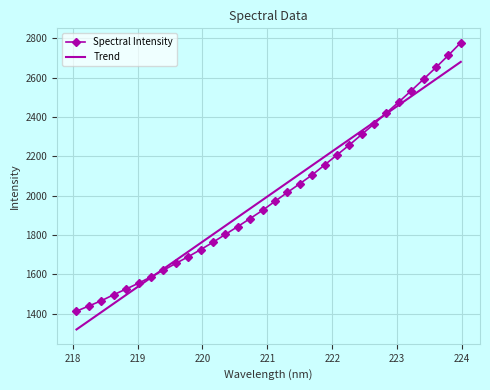

What is the lowest value of the Spectral Intensity series?

1413.1